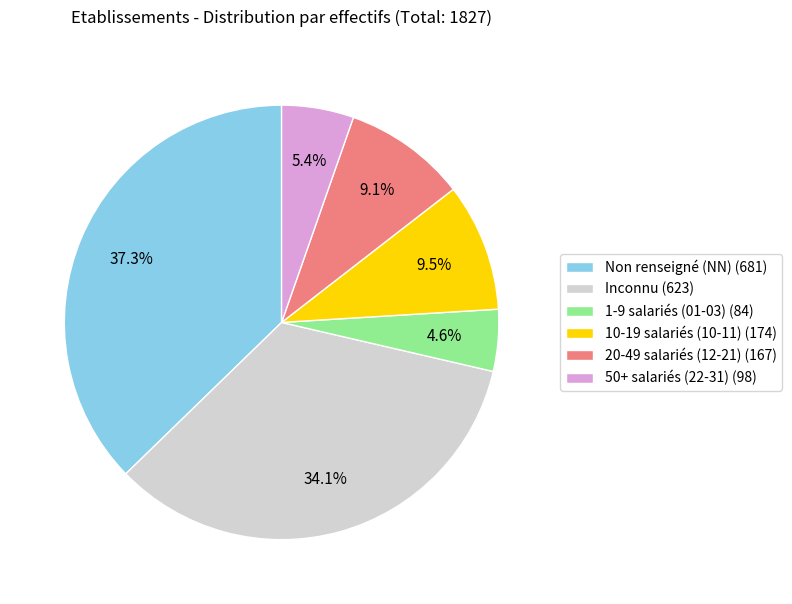

What percentage is NOT represented by Inconnu (623)?

65.9%